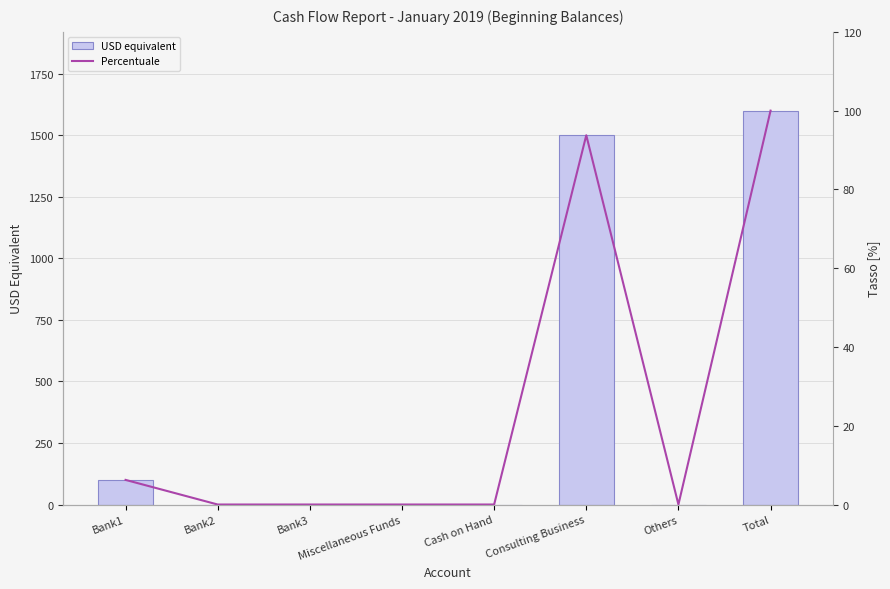

What value does the Percentuale series have at Total?

100.0